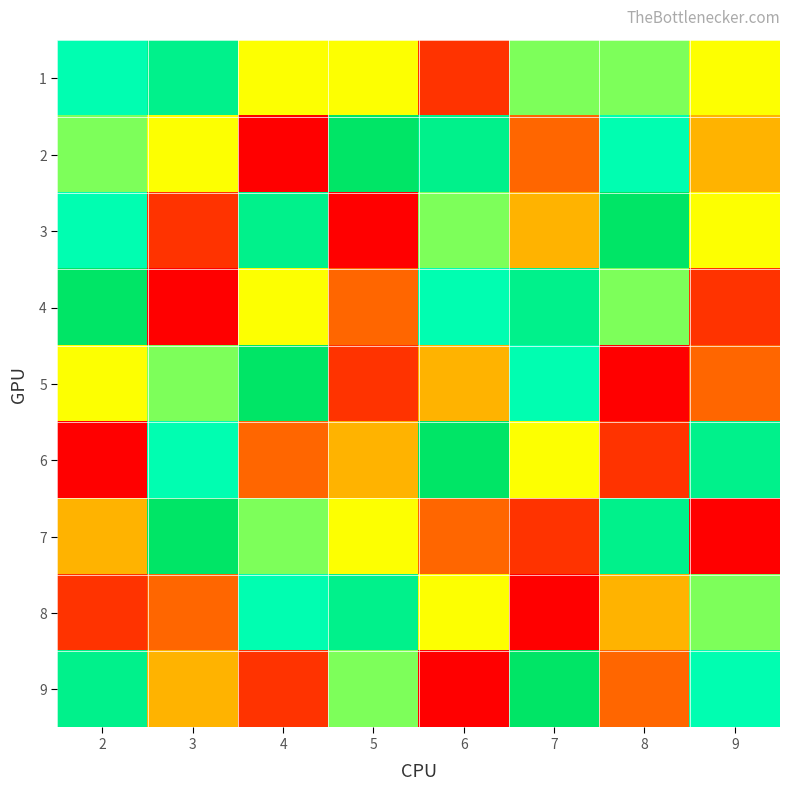

How many distinct data groups are displayed?

9